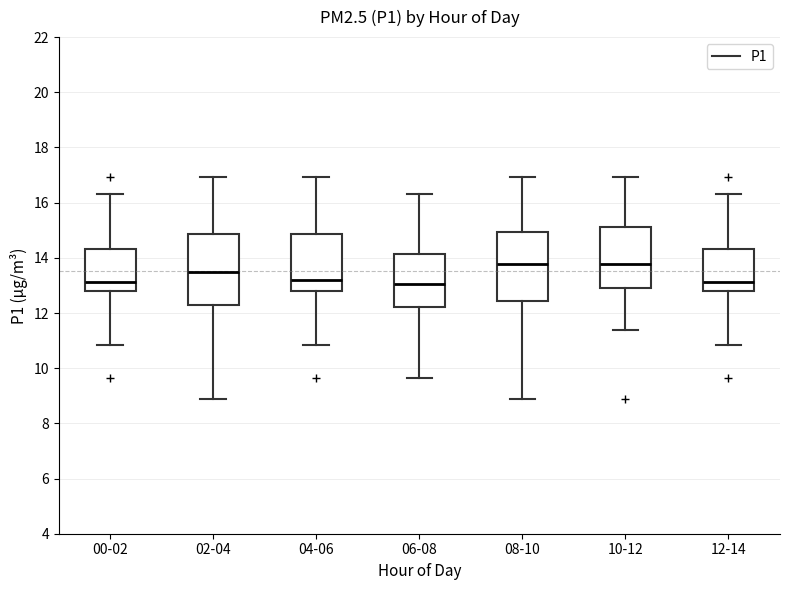

Reading left to right, transcribe this box plot: for each box, give where its median line is, the range the box spans, and where its two whiskers end, as read against the y-axis. The values are not printed on the chart, so give them approximately, as read against the axis.

00-02: median 13.2, box 12.8 to 14.4, whiskers 10.8 to 16.4
02-04: median 13.6, box 12.4 to 14.8, whiskers 9.0 to 17.0
04-06: median 13.2, box 12.8 to 14.8, whiskers 10.8 to 17.0
06-08: median 13.0, box 12.2 to 14.2, whiskers 9.6 to 16.4
08-10: median 13.8, box 12.4 to 15.0, whiskers 9.0 to 17.0
10-12: median 13.8, box 13.0 to 15.2, whiskers 11.4 to 17.0
12-14: median 13.2, box 12.8 to 14.4, whiskers 10.8 to 16.4